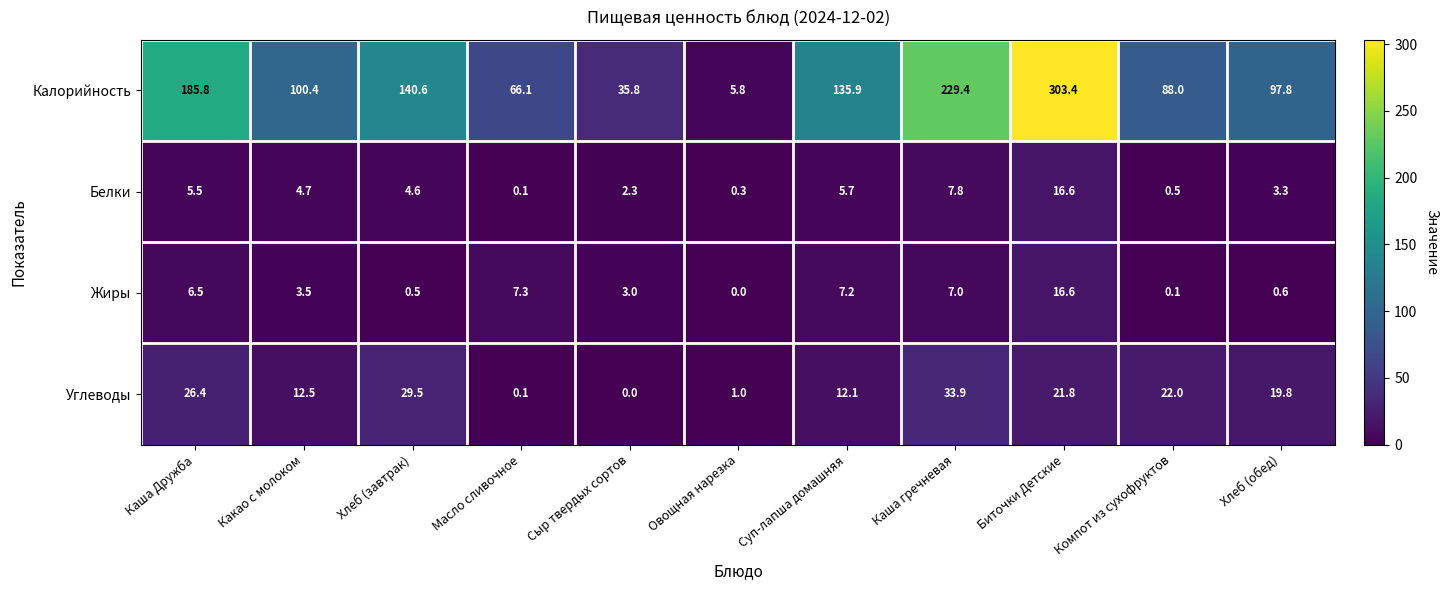

At which category is the sum across all series the highest?

Биточки Детские